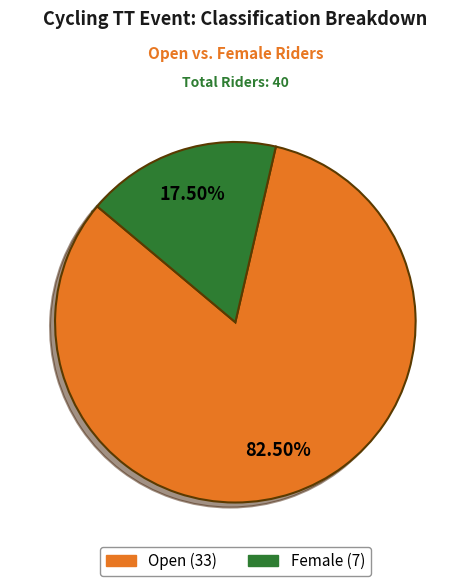

Rank the categories by value from highest to lowest.

Open, Female